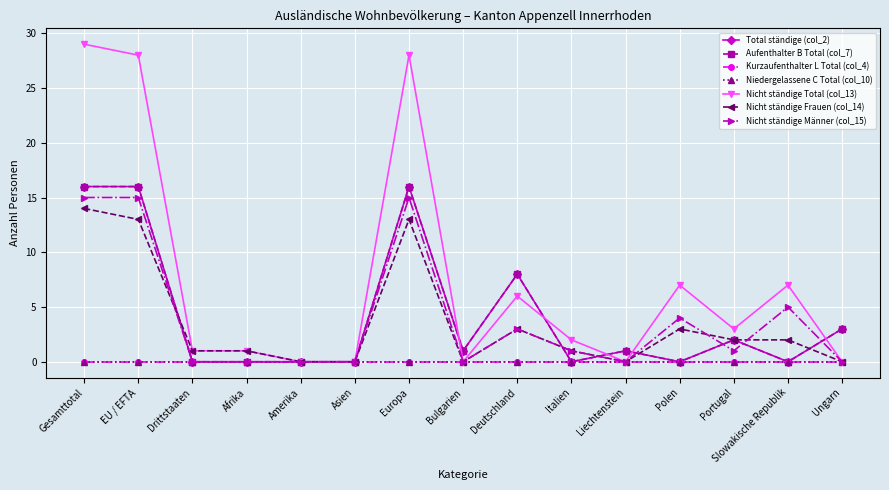

What is the highest value of the Aufenthalter B Total (col_7) series?

16